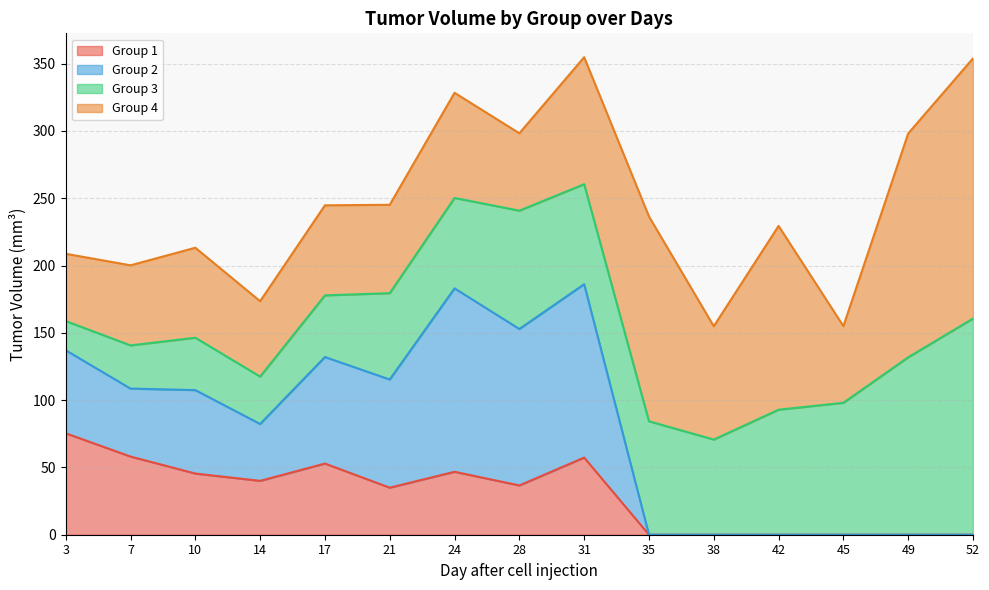

What is the difference between the maximum and second lowest values in the Group 3 series?

128.6